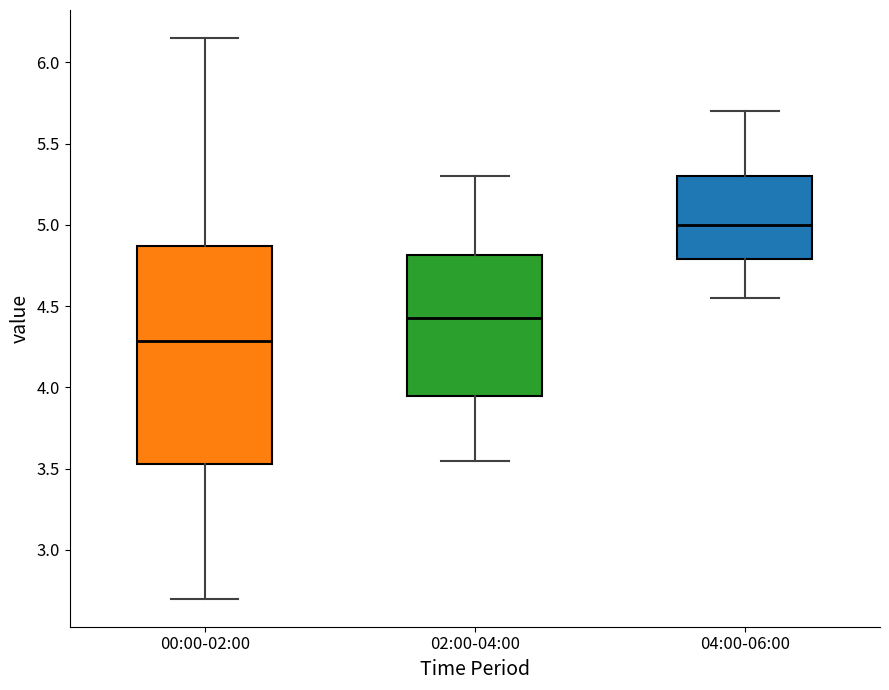

Reading left to right, read every box against the y-axis: the position of its median line, the range the box covers, and the ends of its whiskers. The values are not printed on the chart, so give them approximately, as read against the axis.

00:00-02:00: median 4.30, box 3.55 to 4.85, whiskers 2.70 to 6.15
02:00-04:00: median 4.45, box 3.95 to 4.80, whiskers 3.55 to 5.30
04:00-06:00: median 5.00, box 4.80 to 5.30, whiskers 4.55 to 5.70